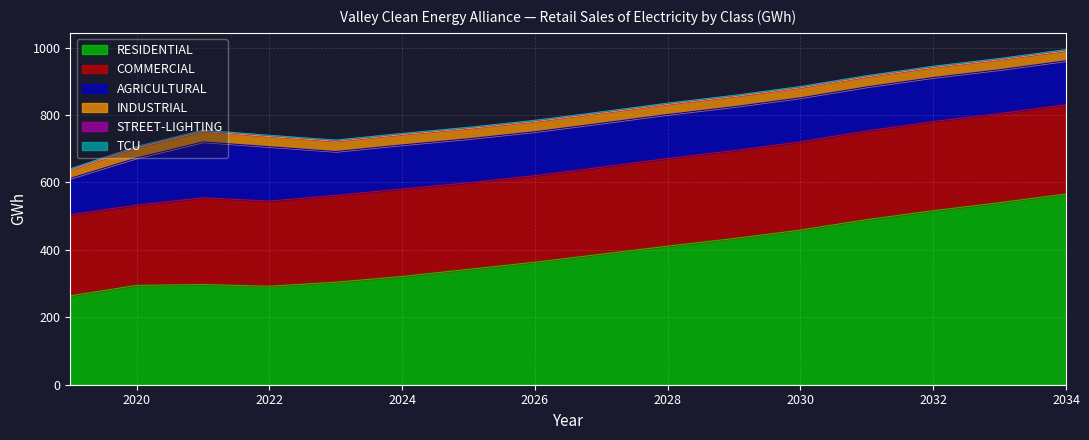

In STREET-LIGHTING, how many points are higher than both neighbors (excluding endpoints)?

4